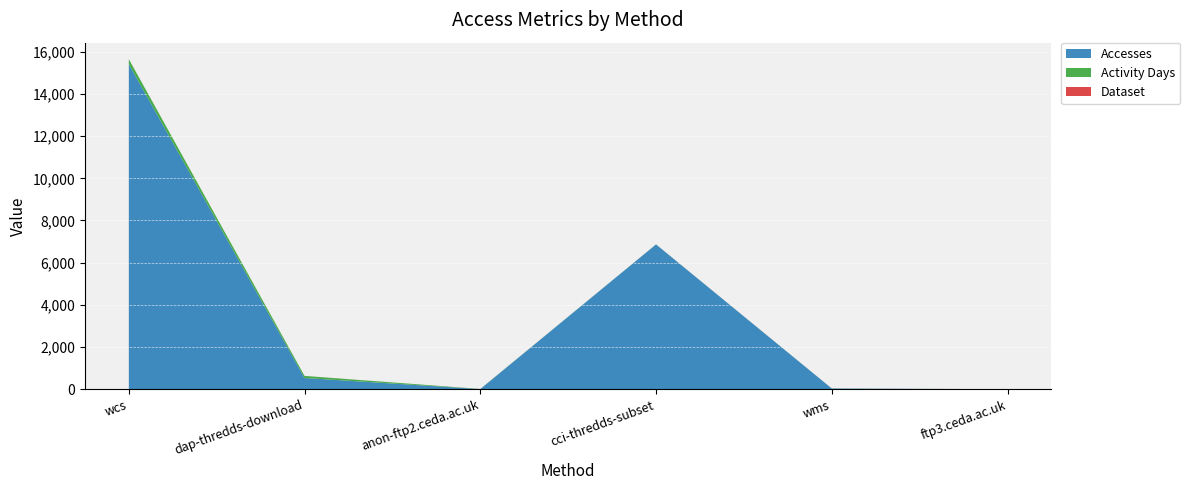

Reading left to right, list all the values displayed in this chart.

Accesses: wcs=15411	dap-thredds-download=533	anon-ftp2.ceda.ac.uk=8	cci-thredds-subset=6865	wms=35	ftp3.ceda.ac.uk=1
Activity Days: wcs=236	dap-thredds-download=99	anon-ftp2.ceda.ac.uk=6	cci-thredds-subset=3	wms=3	ftp3.ceda.ac.uk=1
Dataset: wcs=1	dap-thredds-download=1	anon-ftp2.ceda.ac.uk=1	cci-thredds-subset=1	wms=1	ftp3.ceda.ac.uk=1